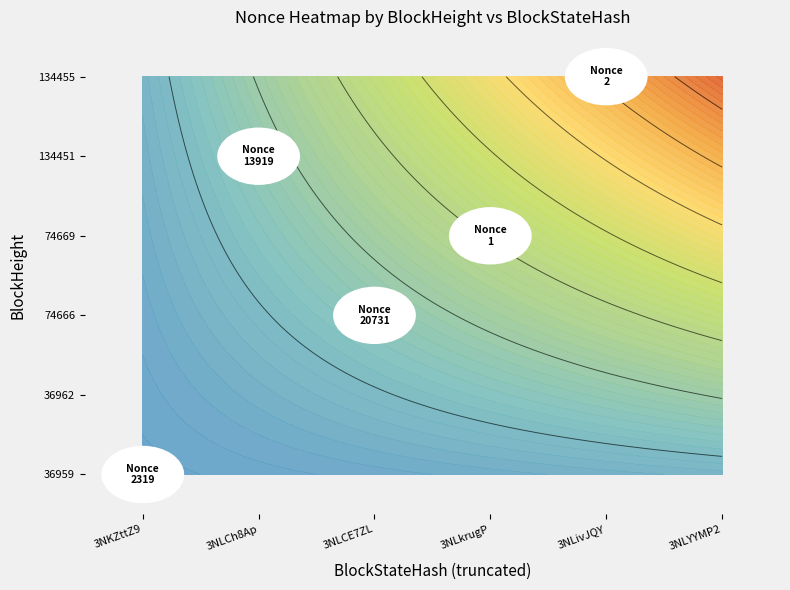

Which series has the largest range (max minus min)?

74666